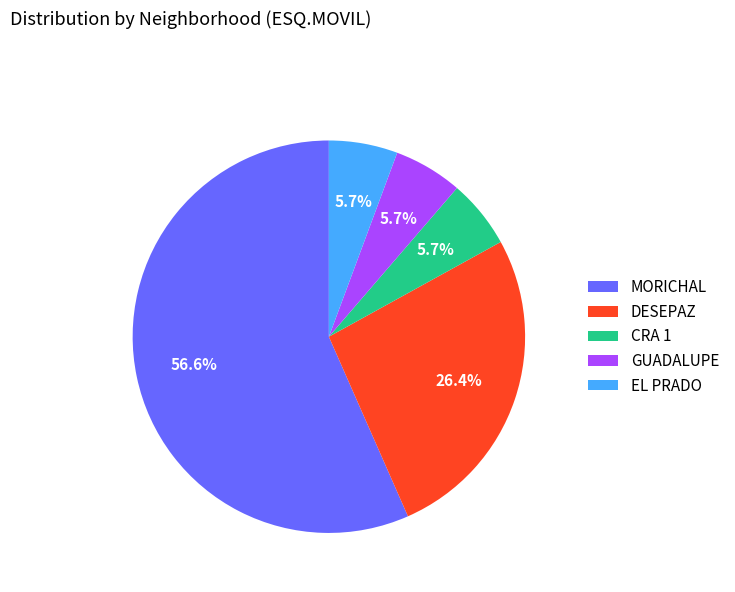

True or false: MORICHAL accounts for 57% of the total.

True